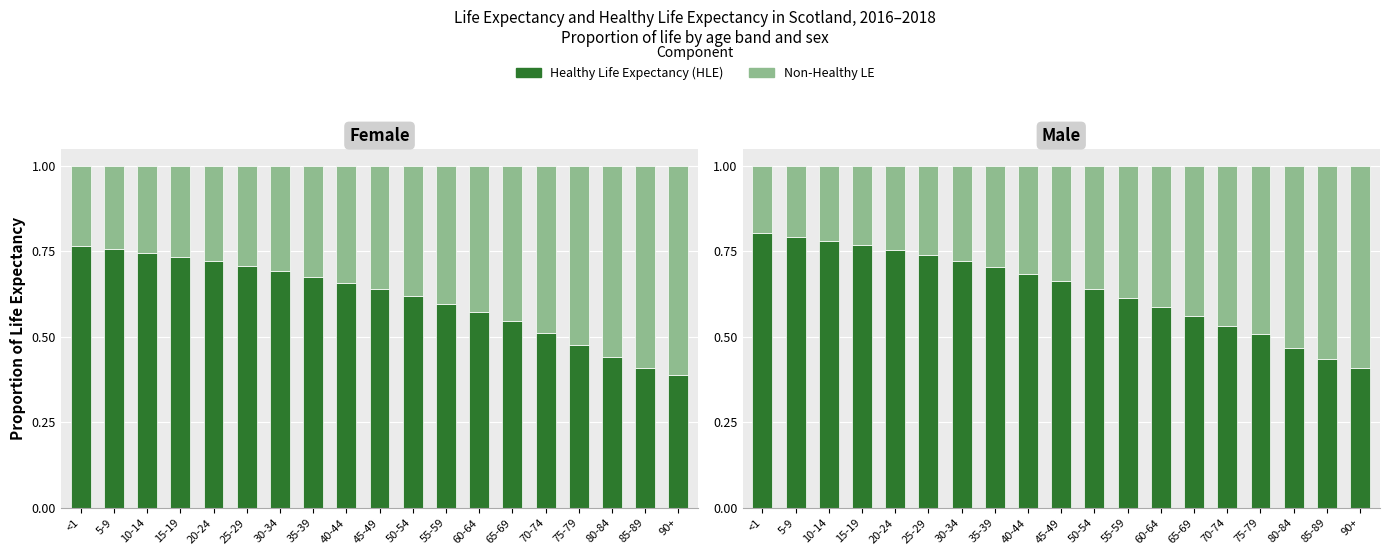

At which category does the chart reach its minimum across all series?

<1